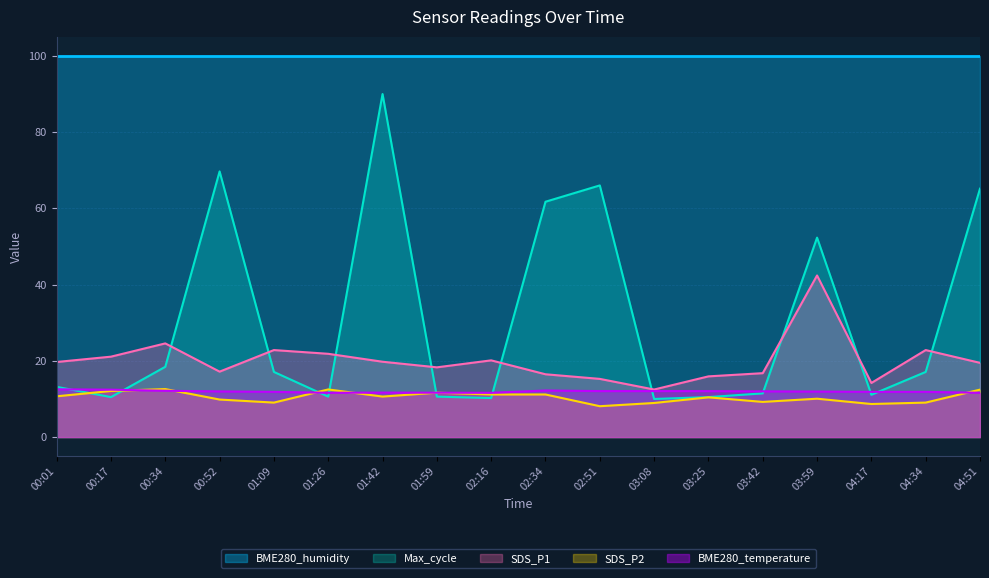

What value does the SDS_P2 series have at 01:09?

9.1